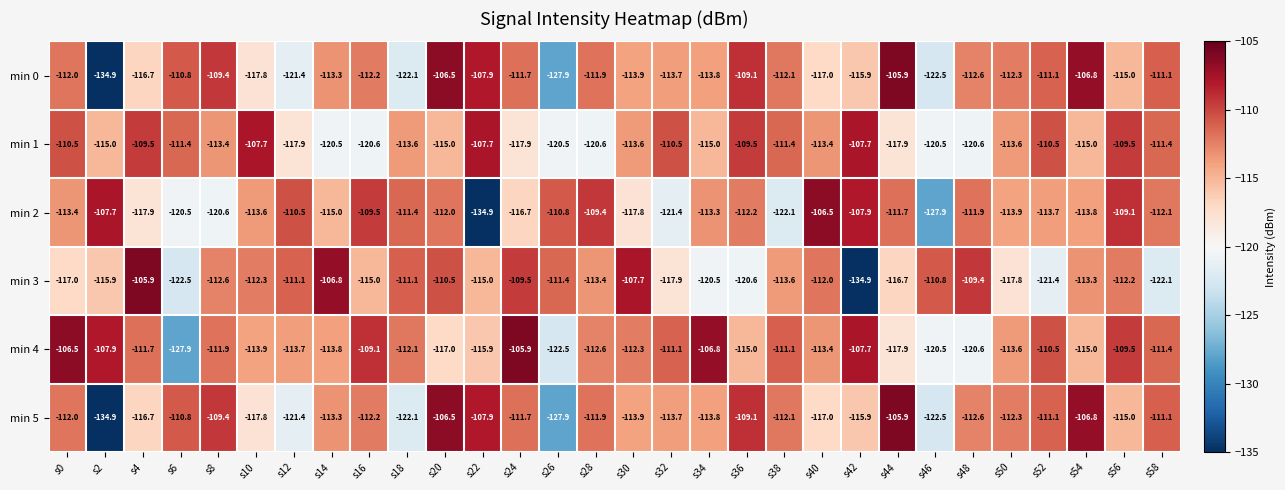

The value of min 5 at s12 is -121.4. True or false?

True